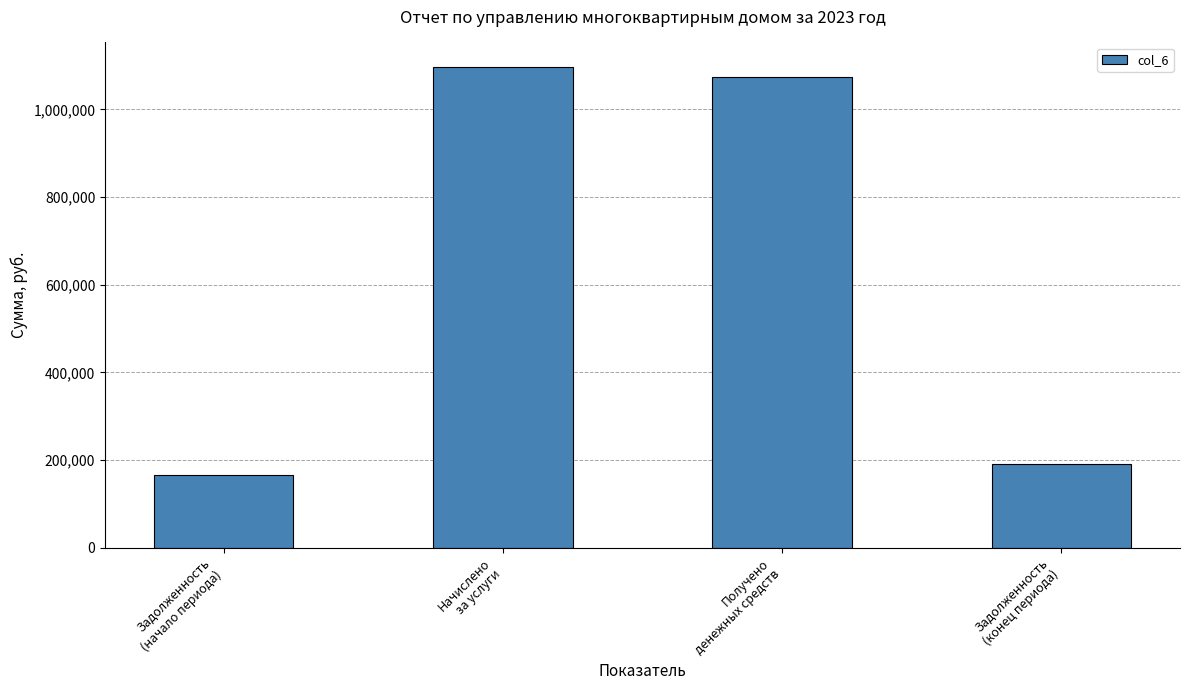

What is the label of the 2nd bar from the right?

Получено
денежных средств